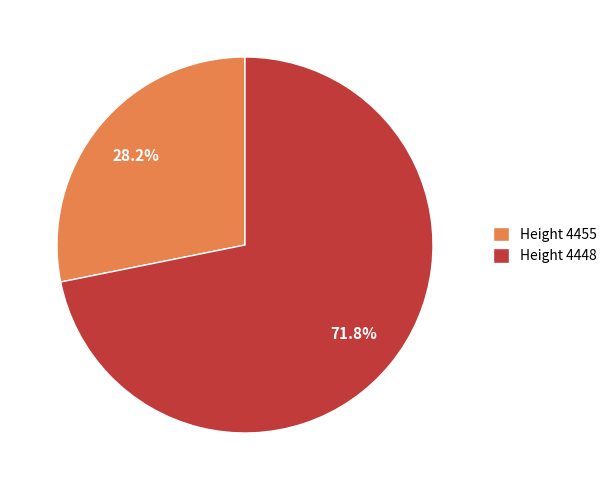

What percentage do Height 4455 and Height 4448 together represent?

100.0%